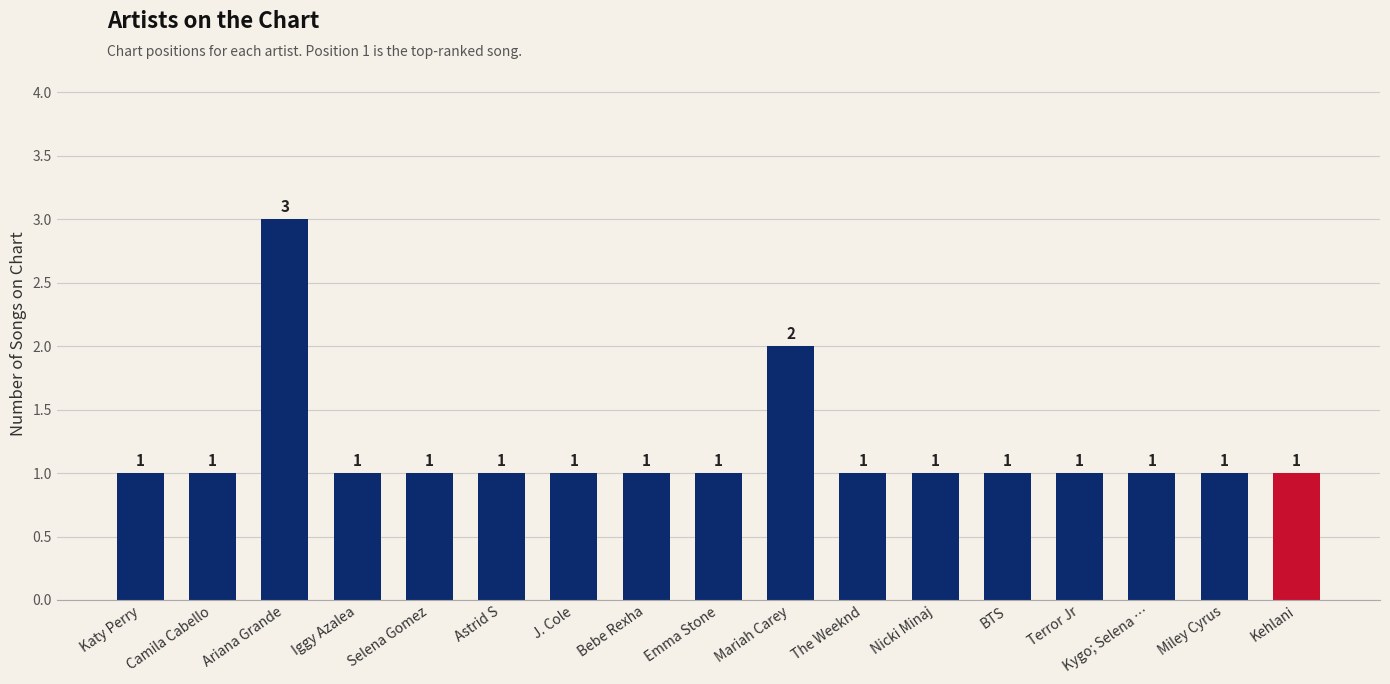

How many distinct data groups are displayed?

1